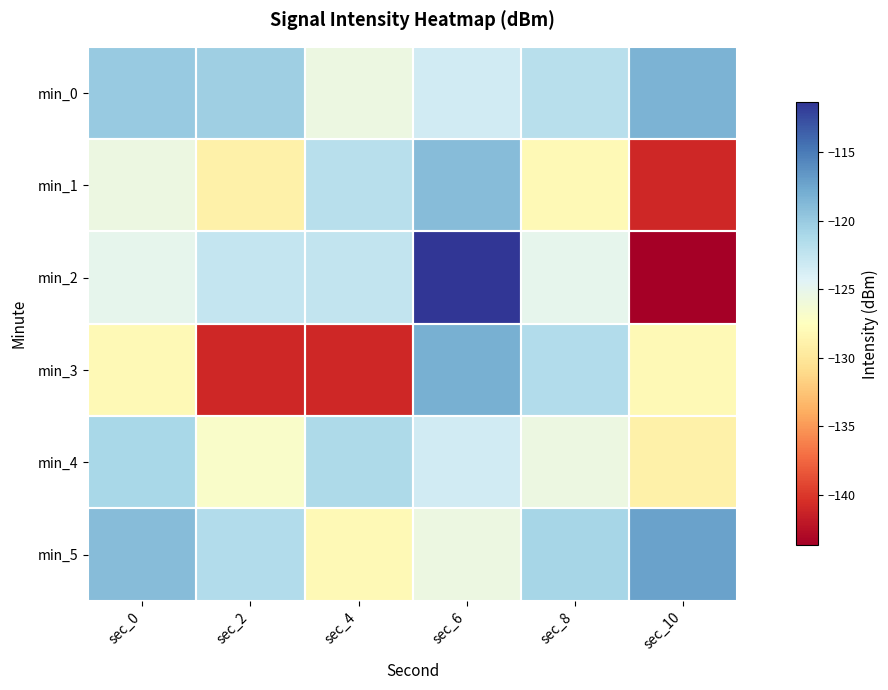

Which series has the largest total across all categories?

min_0